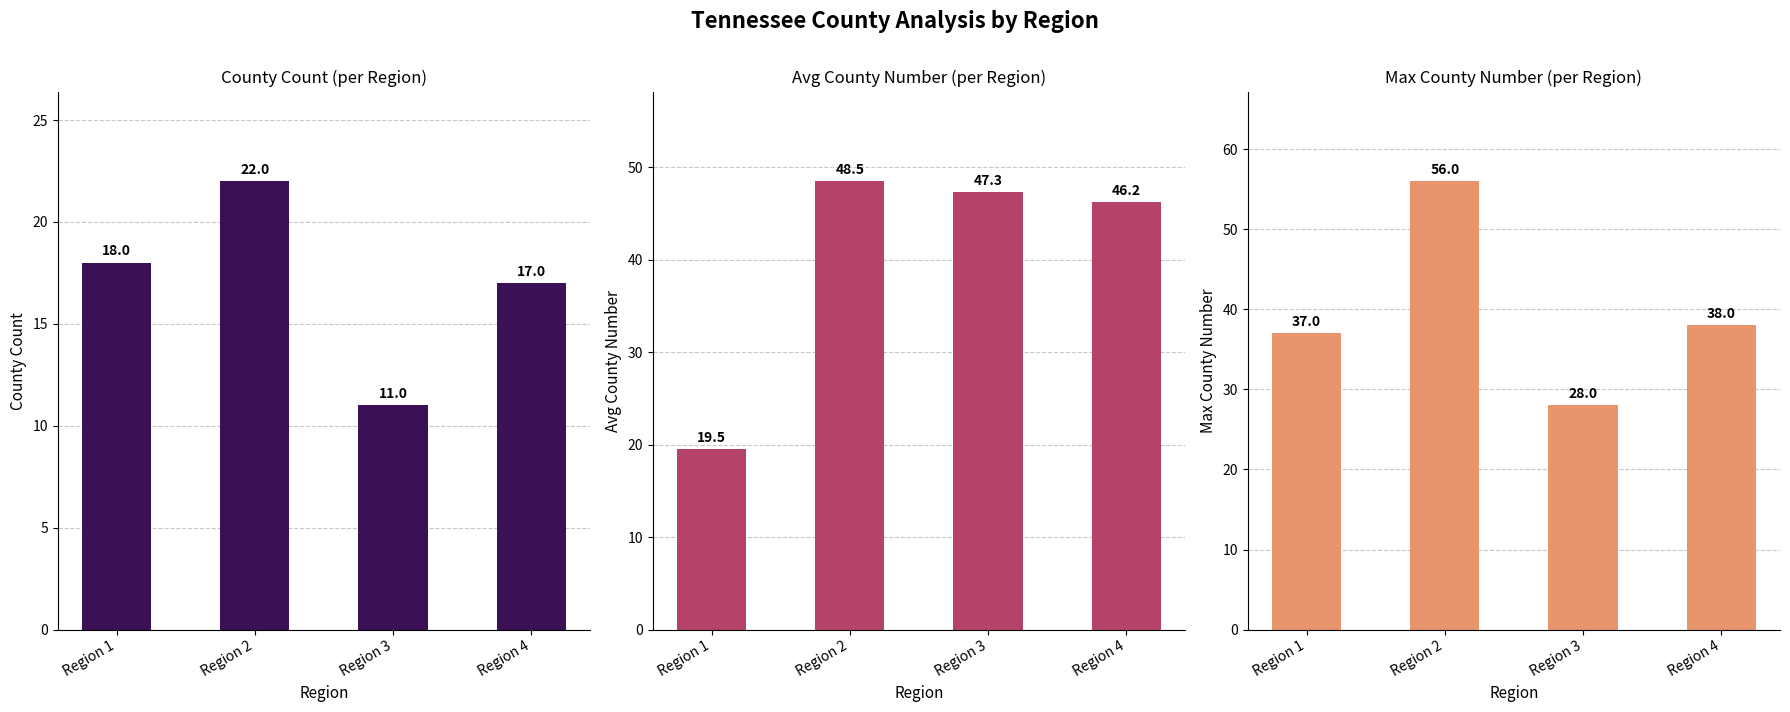

What is the spread (max minus min) of values at Region 1?

19.0